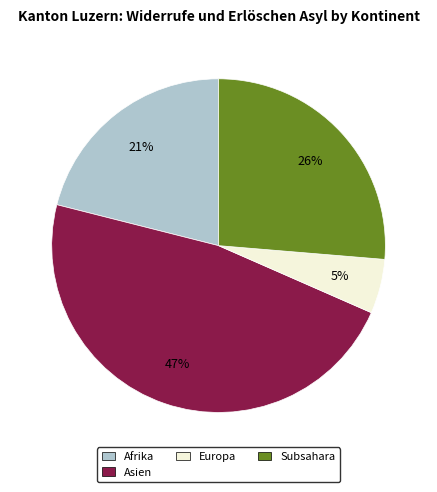

To the nearest percent, what is the difference between the largest and smallest slice percentages?

42%